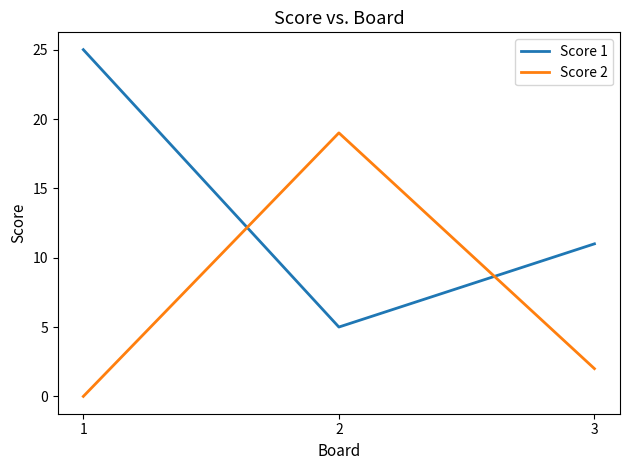

Does the chart have visible grid lines?

No